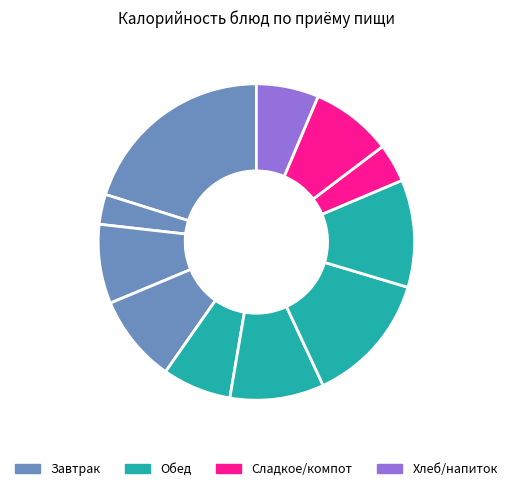

How many segments does this pie chart have?

11